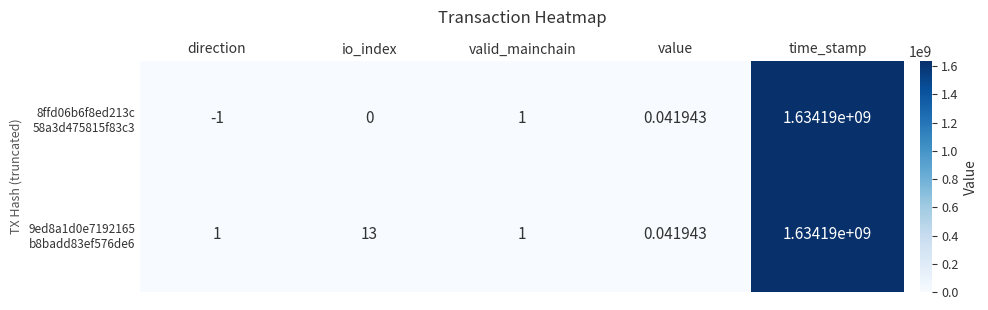

At which category does the chart reach its peak across all series?

time_stamp